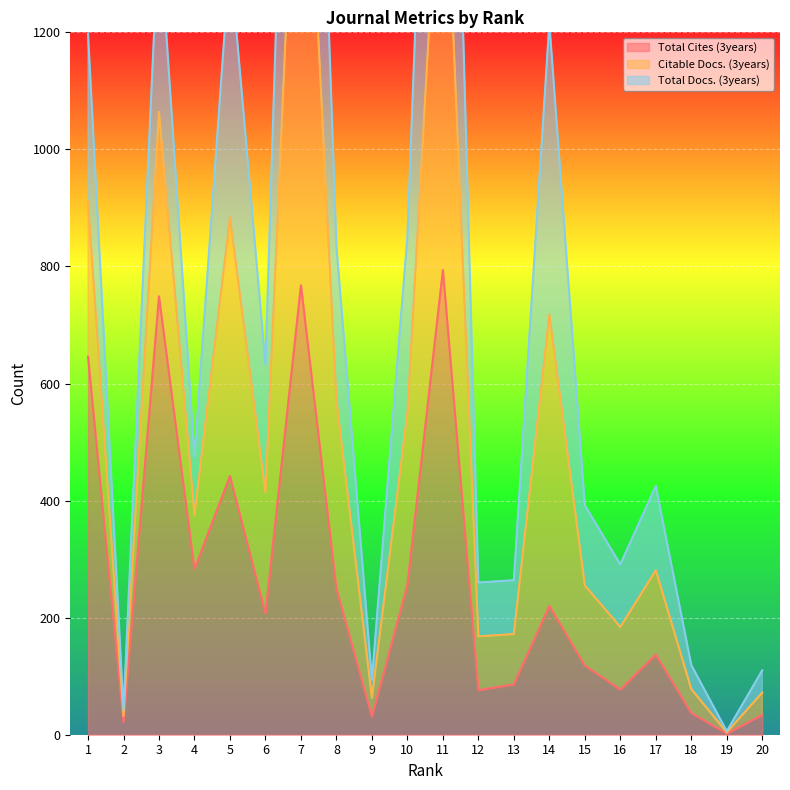

The value of Total Docs. (3years) at 5 is 1329. True or false?

True